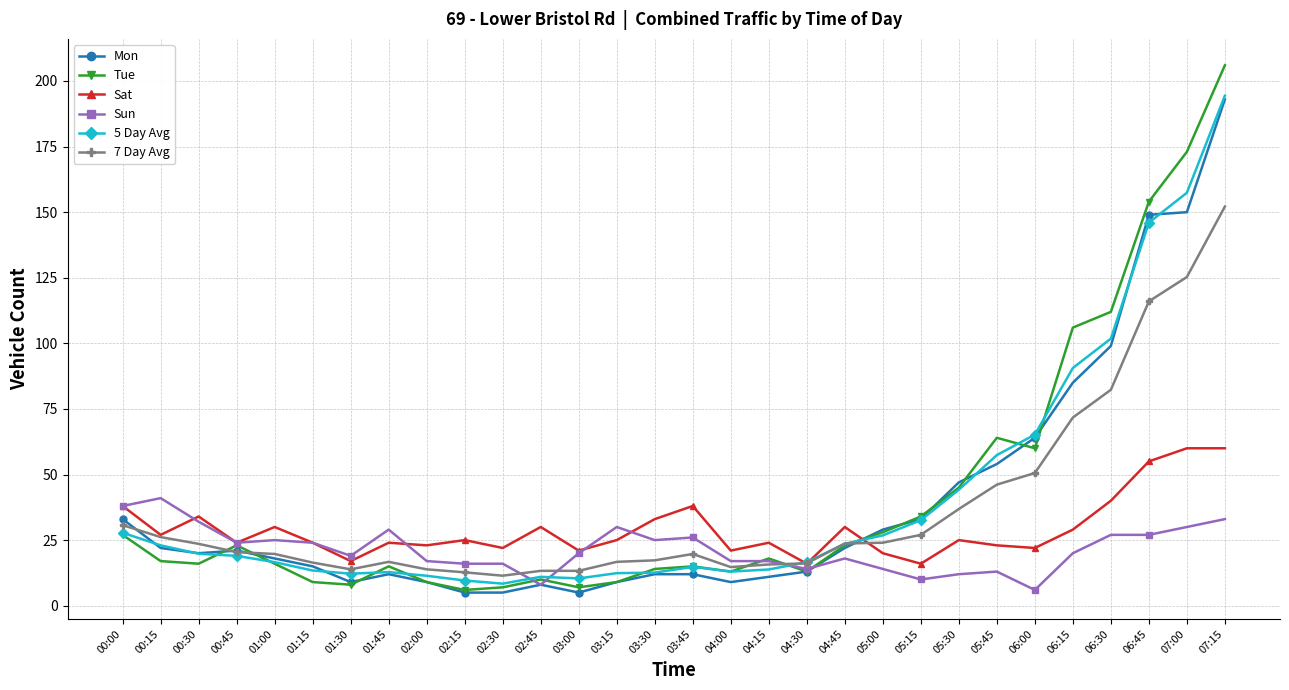

True or false: 7 Day Avg has a value of 125.3 at 07:00.

True